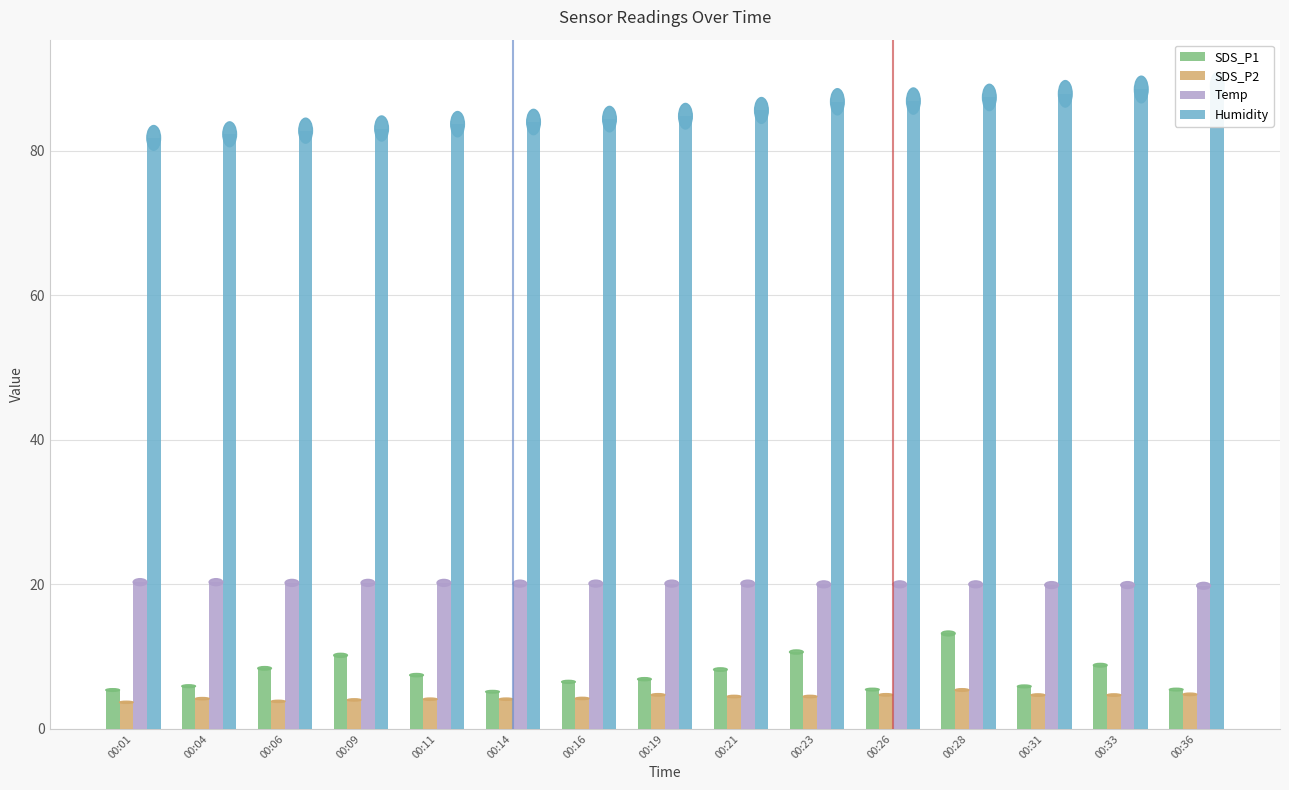

Which series has the widest spread of values?

SDS_P1